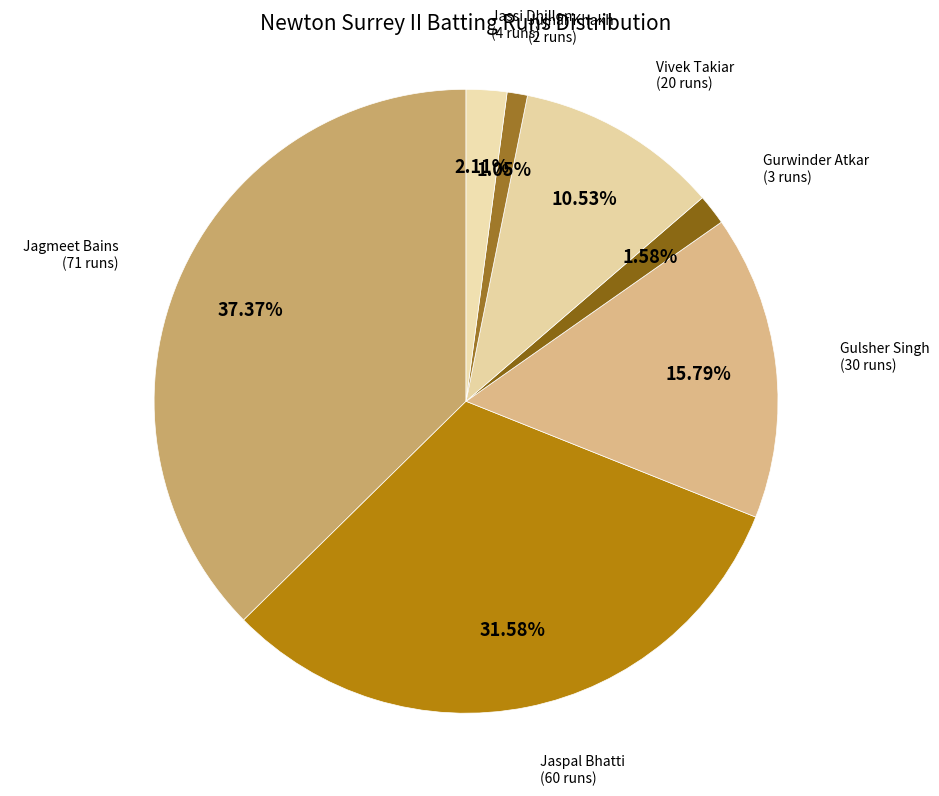

How many slices are in this pie chart?

7